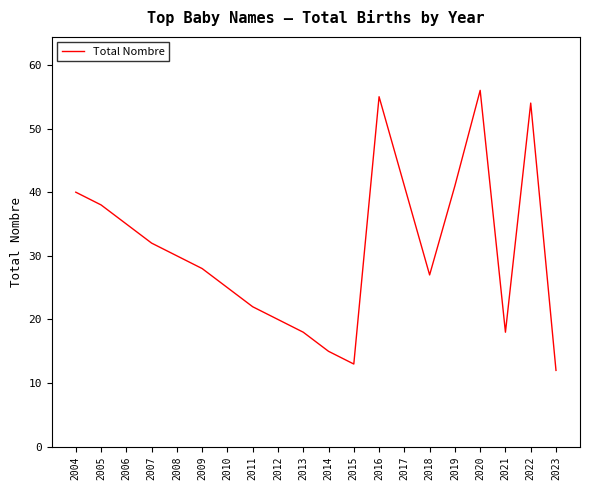

The chart shows a value of 20 at 2012. True or false?

True